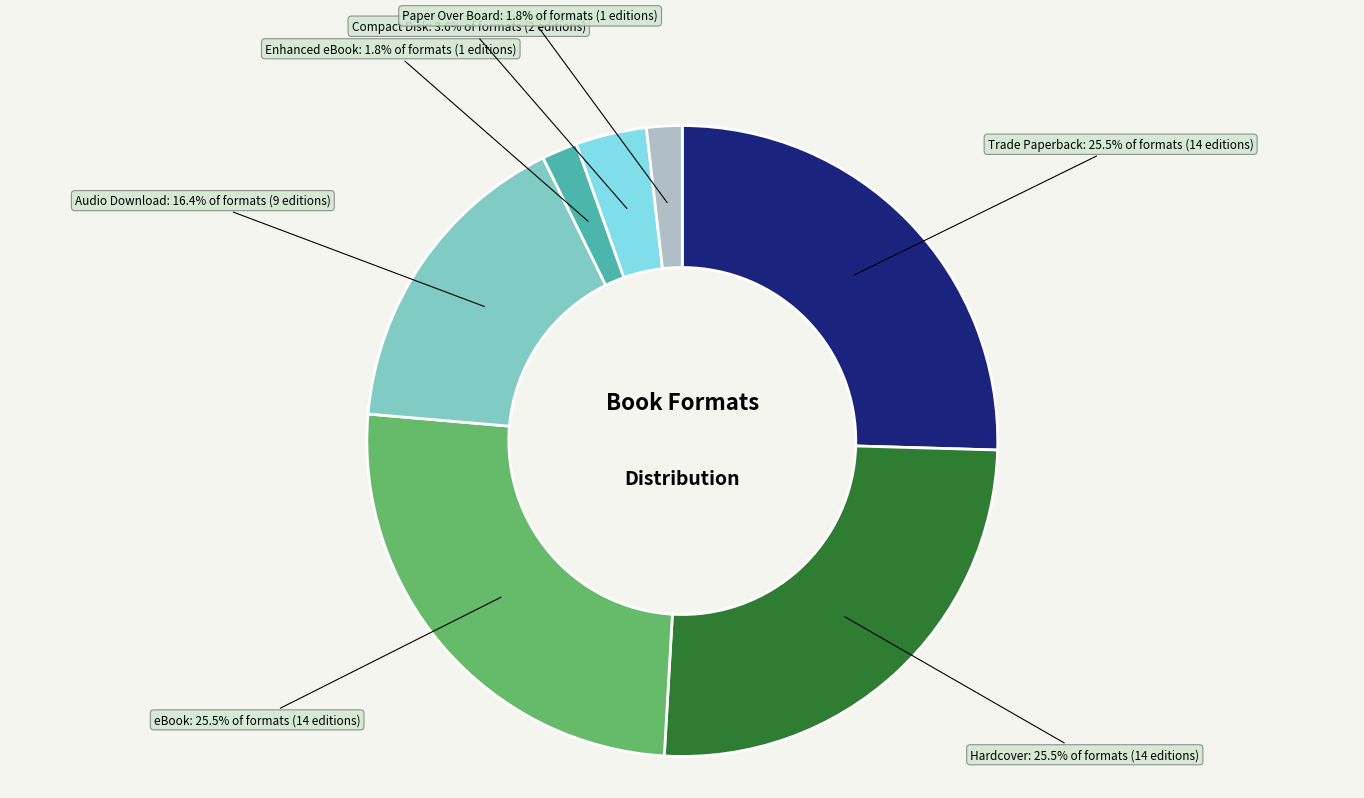

Does any single category account for the majority?

No